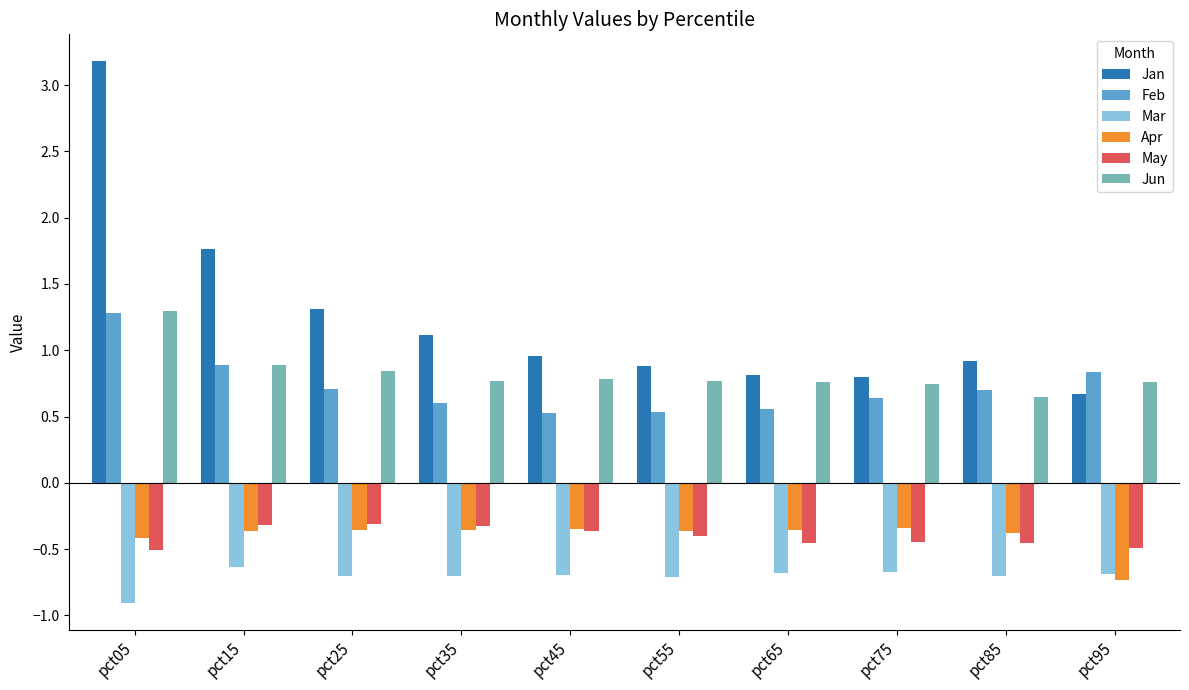

At which category is the sum across all series the highest?

pct05